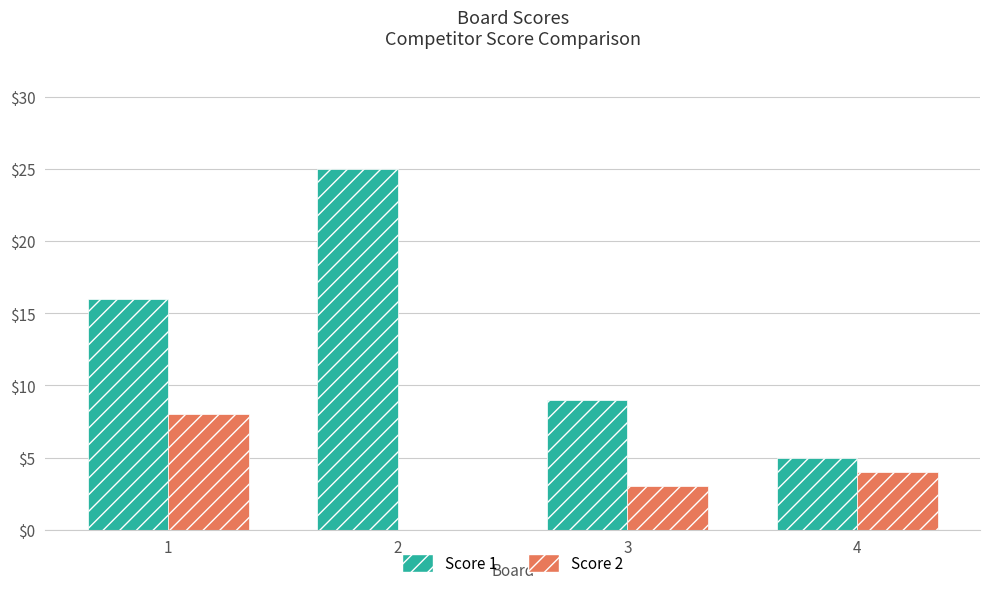

True or false: Score 2 has a value of 4 at 4.

True